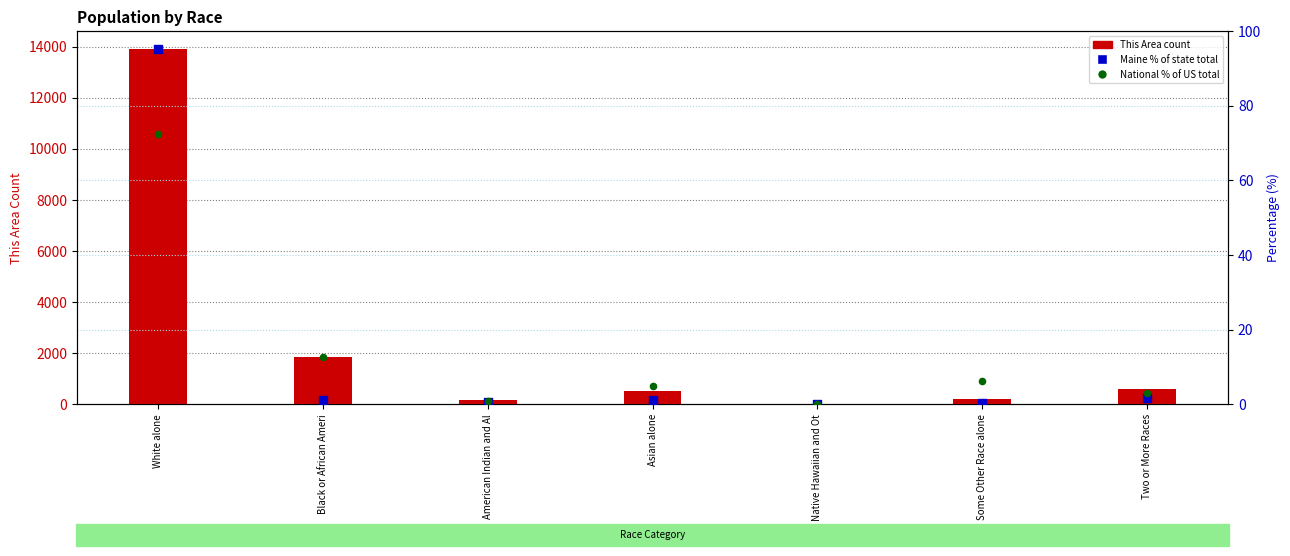

At how many categories does at least one series exceed 11238?

1